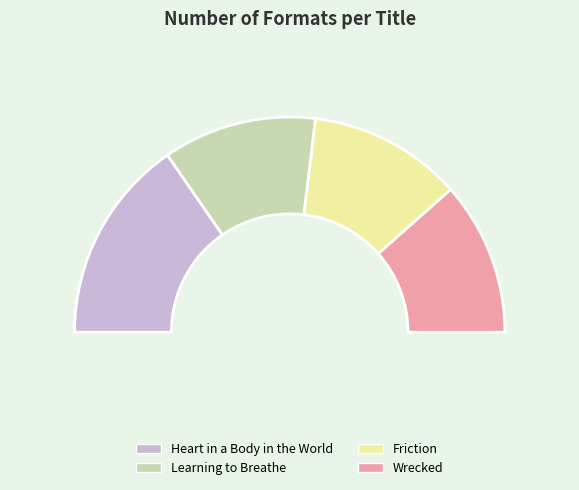

What percentage is the Heart in a Body in the World slice, to the nearest percent?

31%